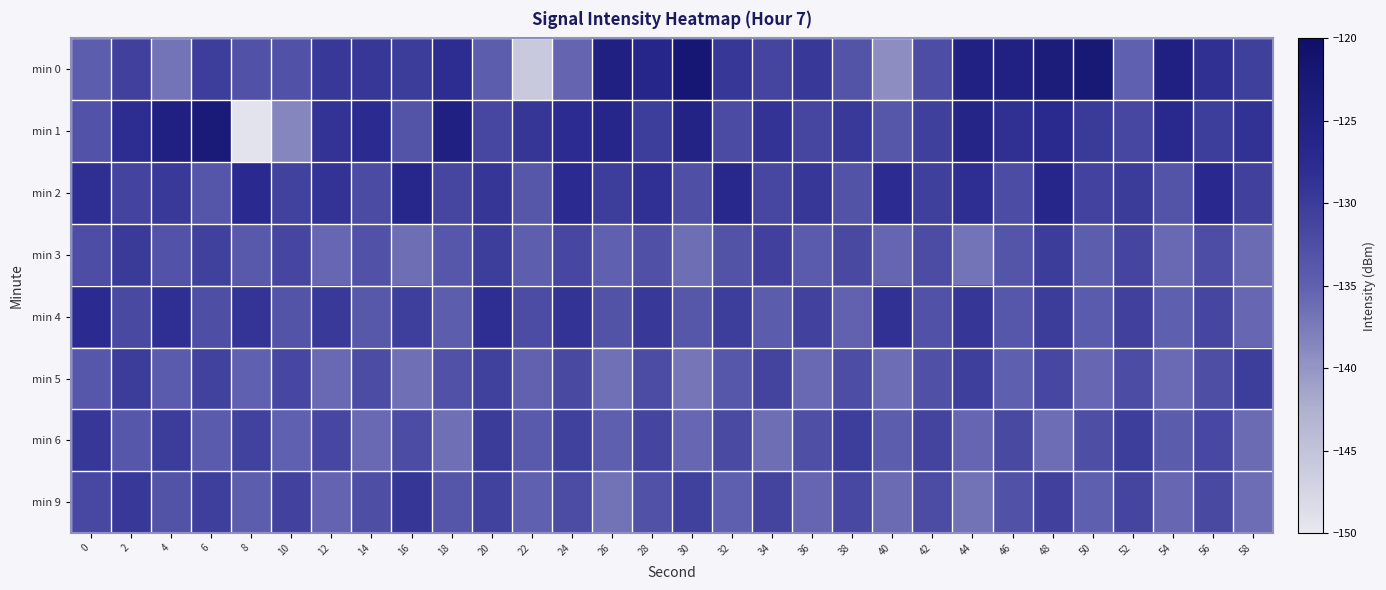

At which category is the sum across all series the highest?

48